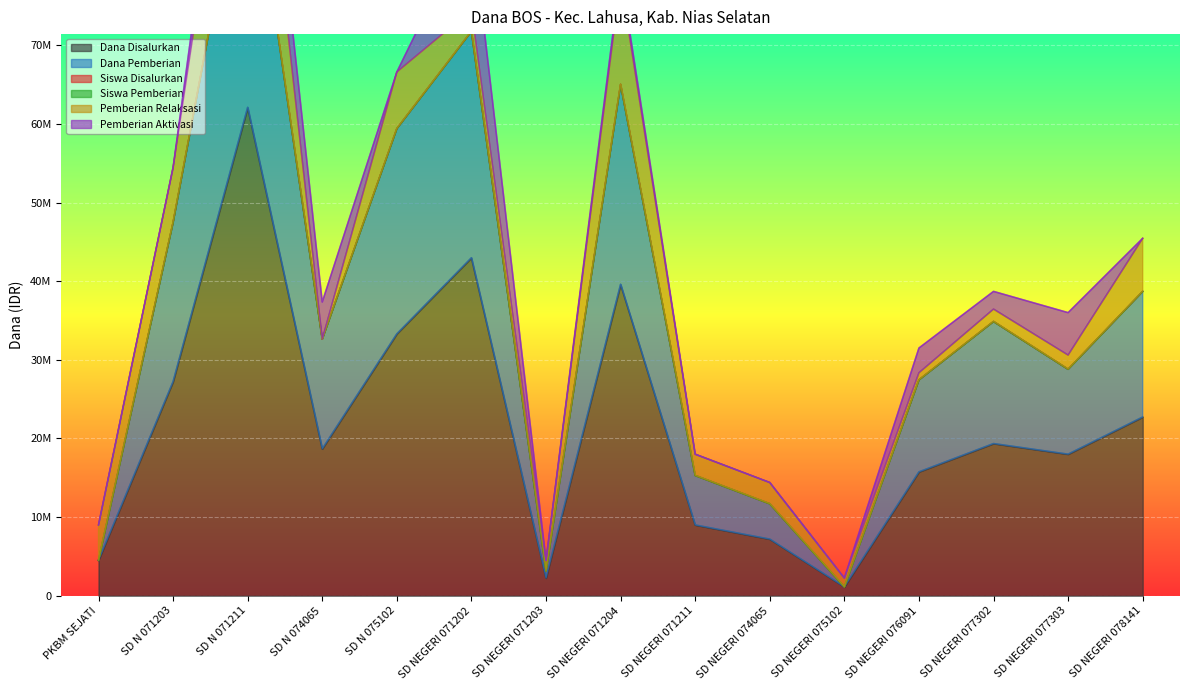

What is the sum of the Dana Pemberian values at SD NEGERI 071204 and SD NEGERI 071203?

68175000